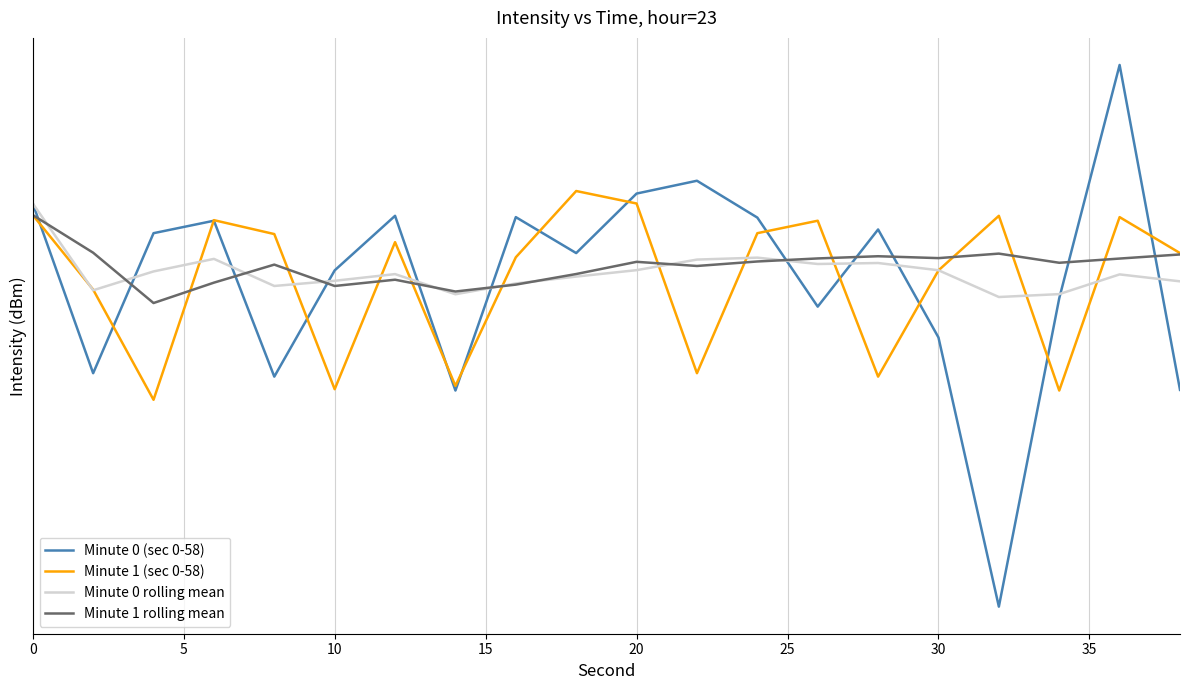

Does the chart have visible grid lines?

Yes